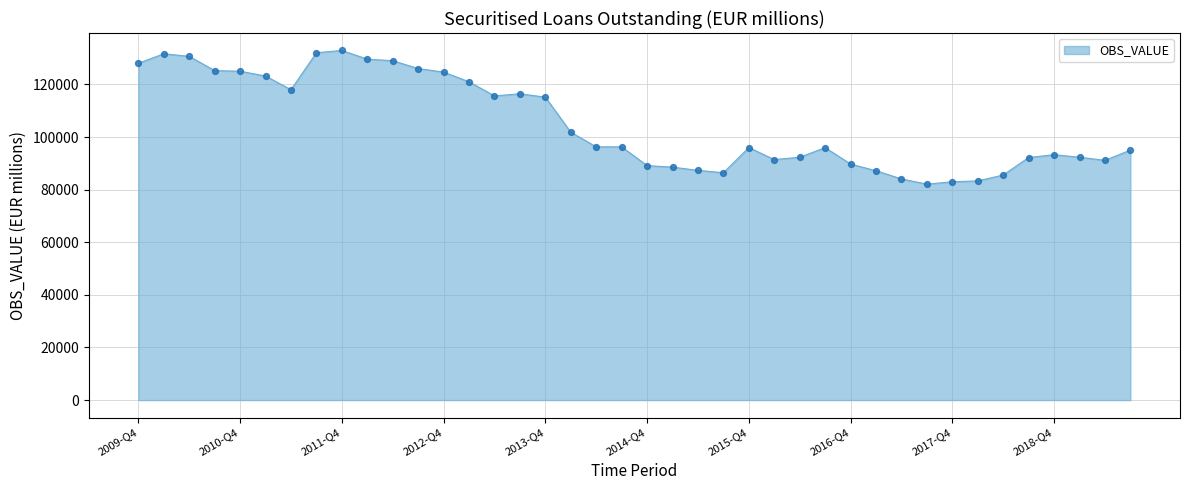

What is the maximum value shown in the chart?

132923.0